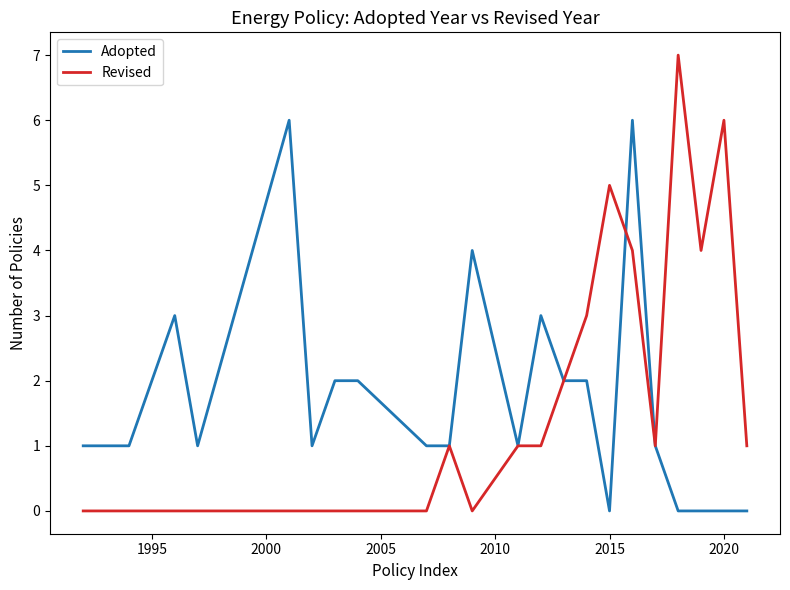

How many series are shown in this chart?

2